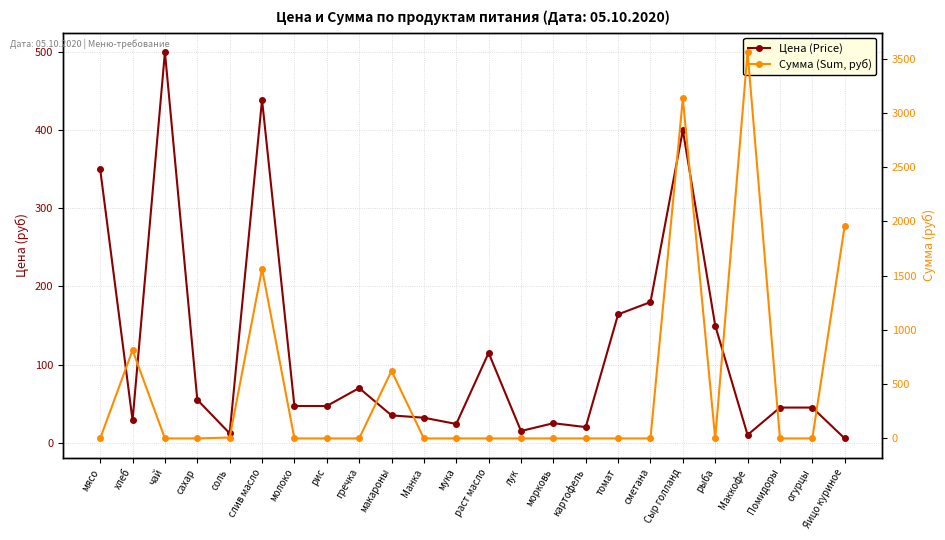

What is the label of the 6th point from the left?

слив масло